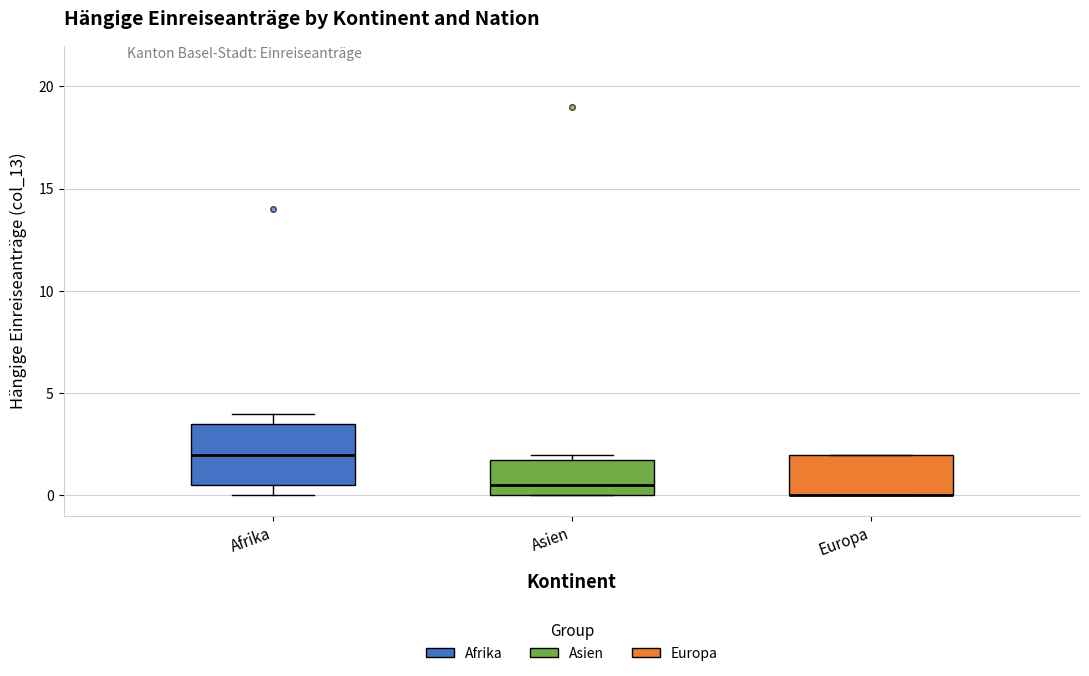

Which box is the tallest, from its lower edge to its upper edge?

Afrika